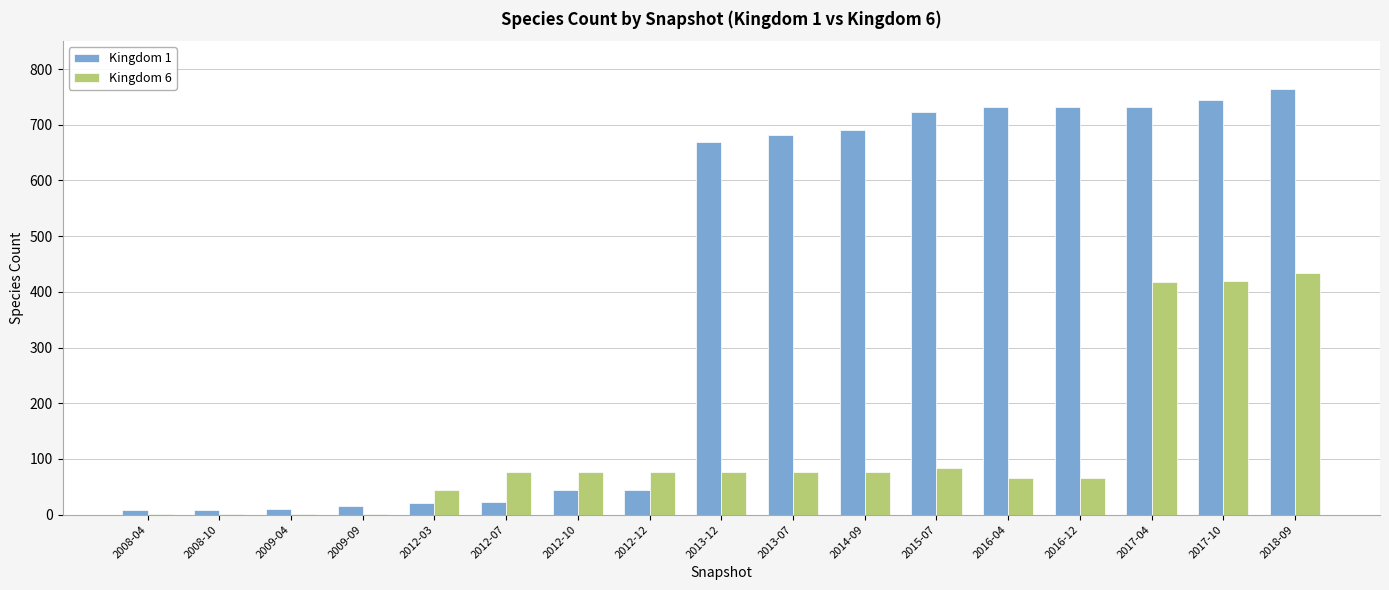

What are all the series names shown in the legend?

Kingdom 1, Kingdom 6